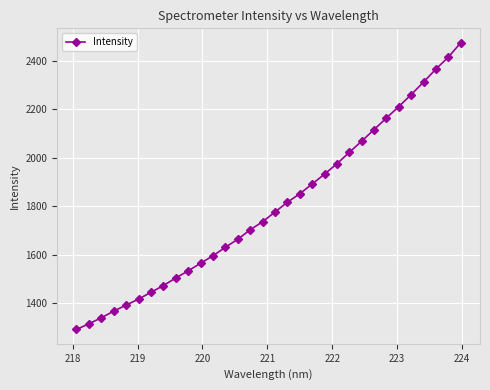

How many data points are less than 1776?

16